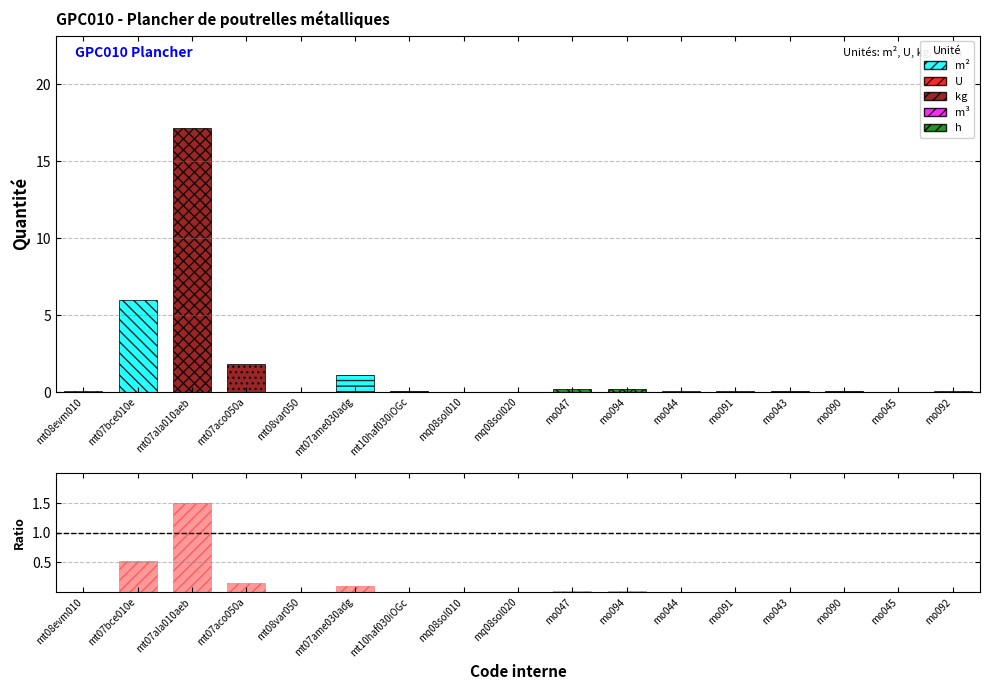

What is the label of the 7th bar from the right?

mo094